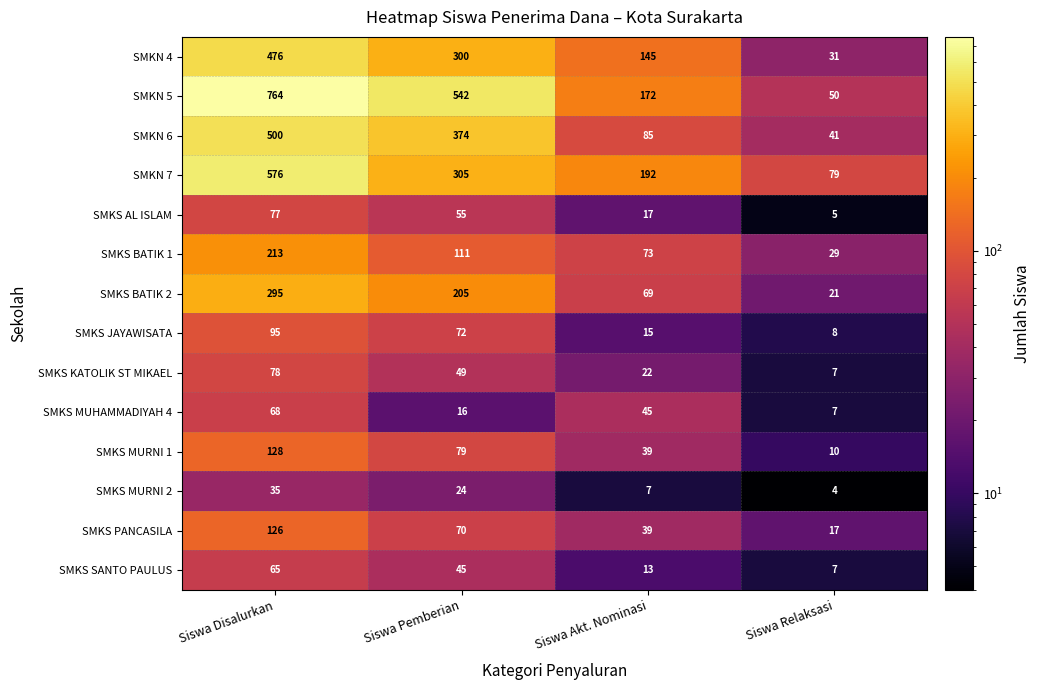

What is the total value across all series at Siswa Disalurkan?

3496